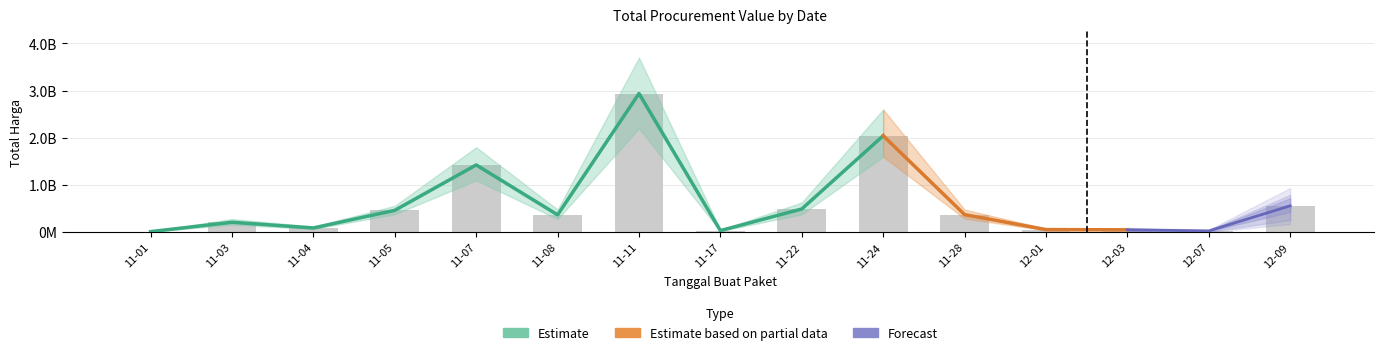

The value at 12-09 is 940452582. True or false?

False